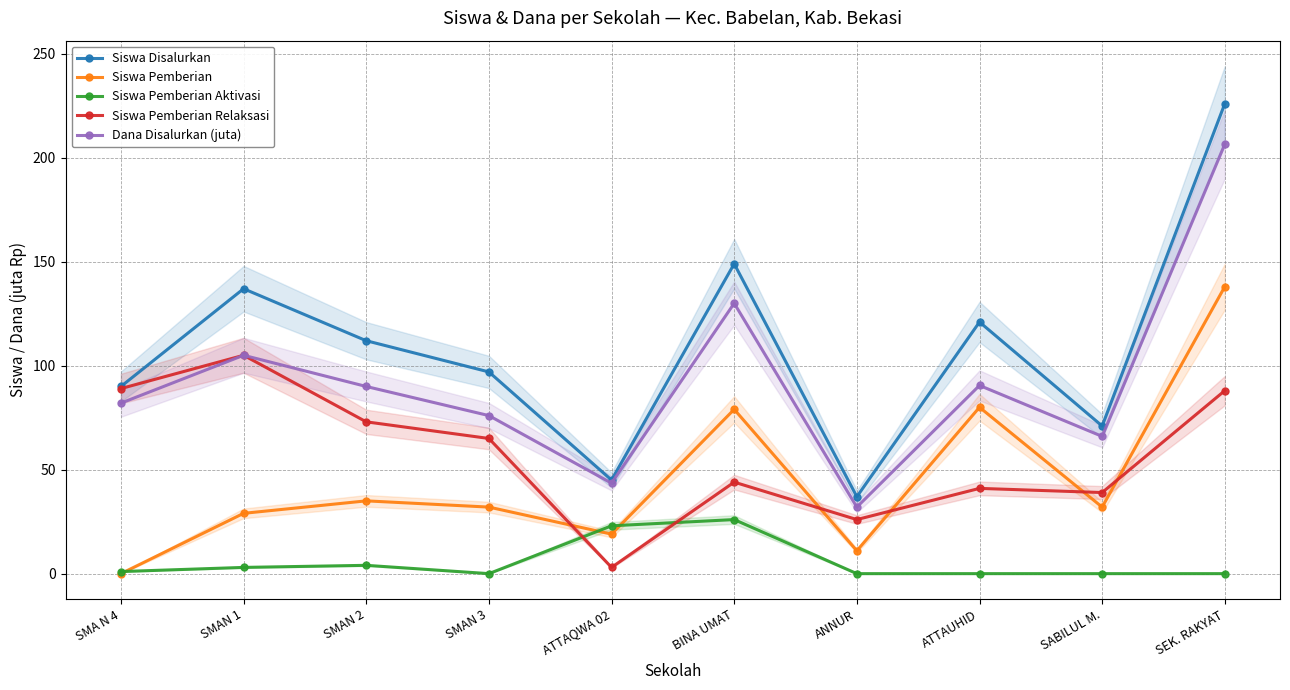

What is the label of the 7th point from the right?

SMAN 3